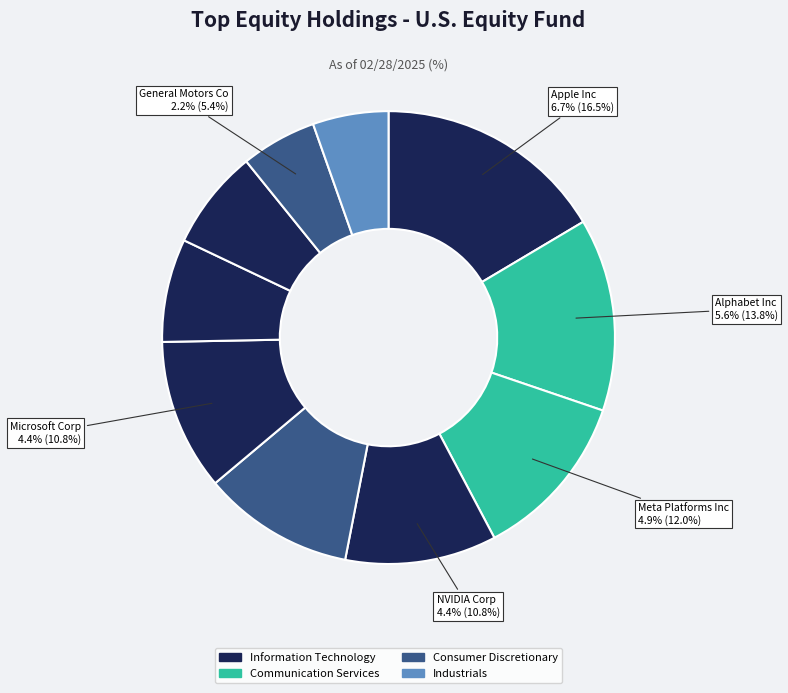

What percentage do Meta Platforms Inc and NVIDIA Corp together represent?

22.9%